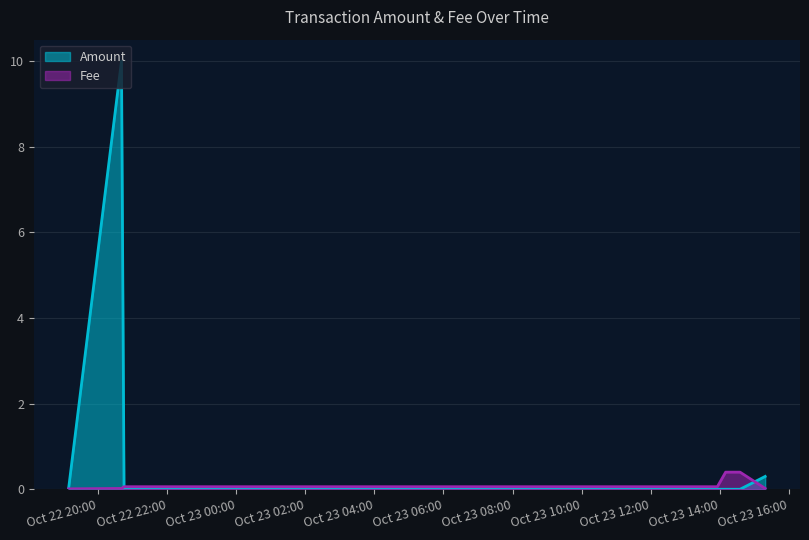

Which series ends up on top after the final intersection of Amount and Fee?

Amount